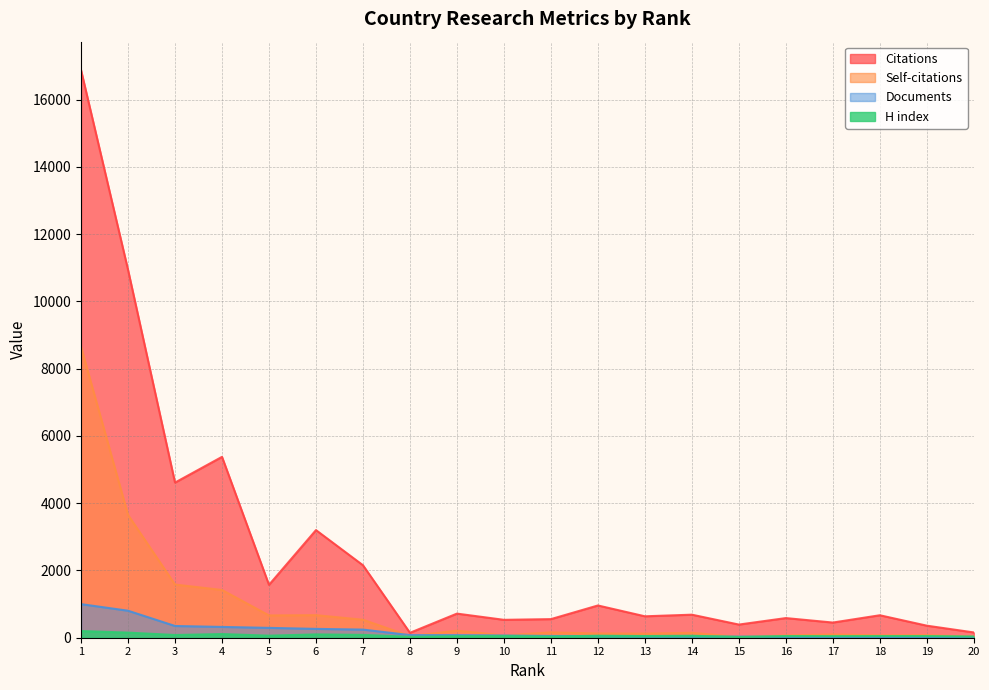

At which label does Self-citations first exceed 146?

1